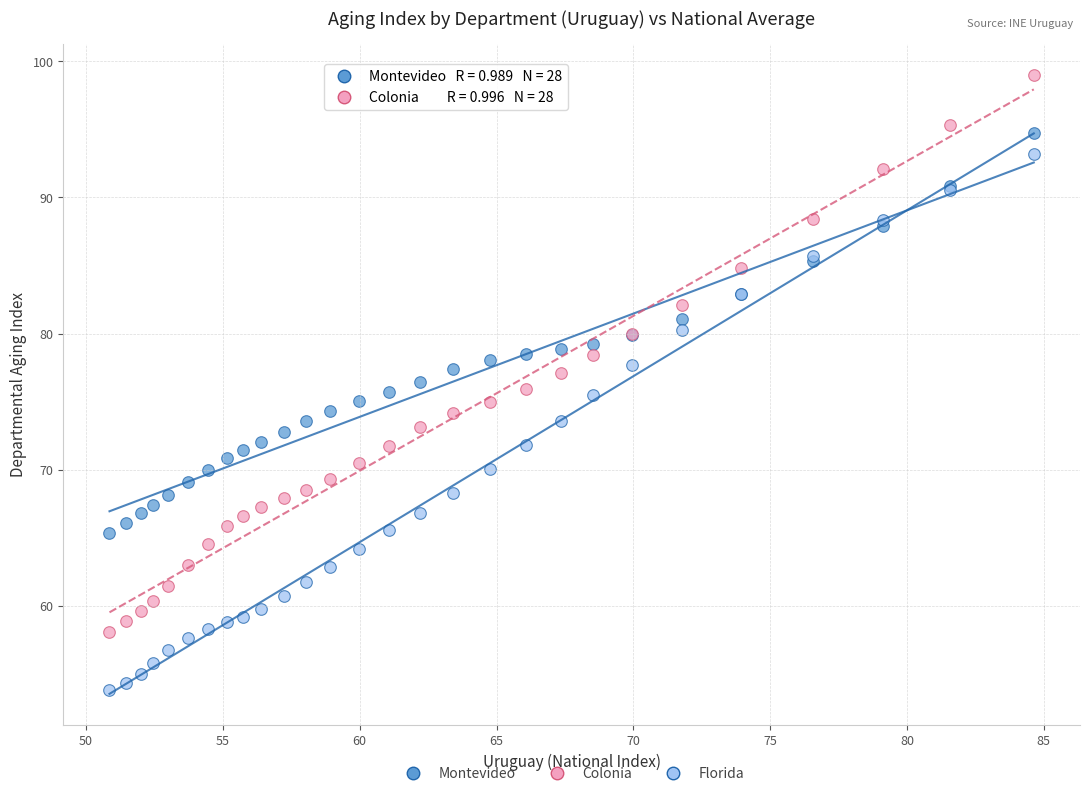

Which series contains the highest Y value?

Colonia